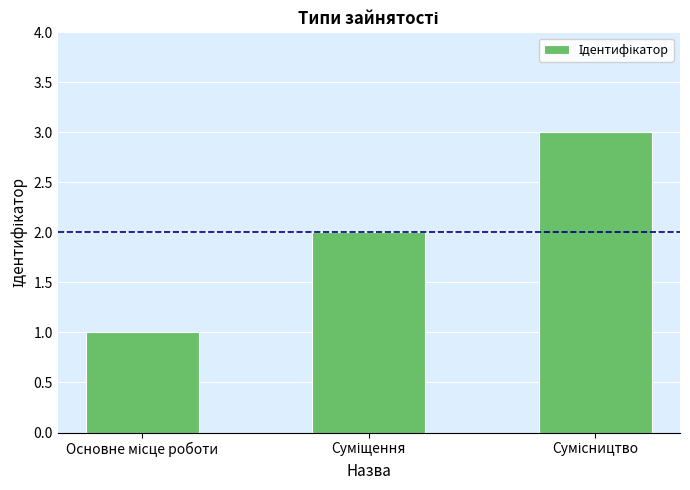

What is the sum of all values?

6